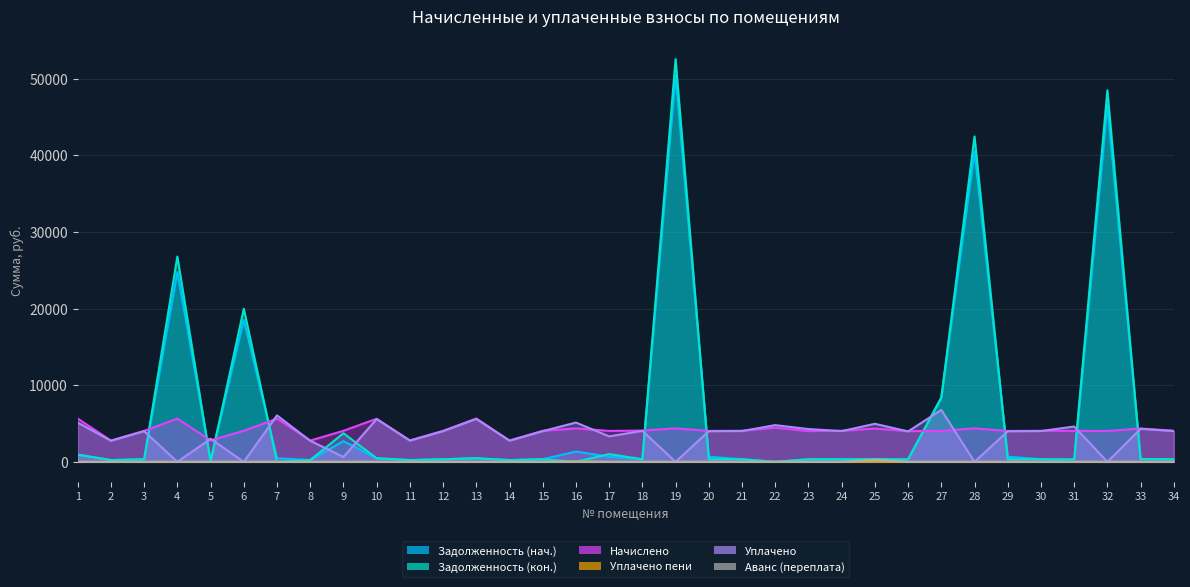

At which category does Уплачено reach its first local peak?

3